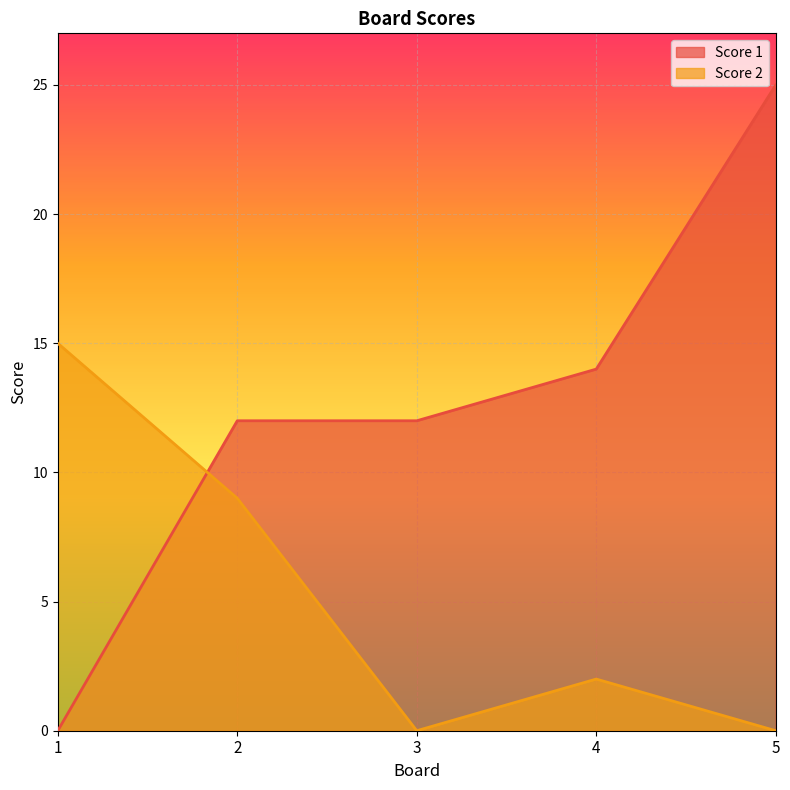

What is the difference between the second highest and minimum values in the Score 2 series?

9